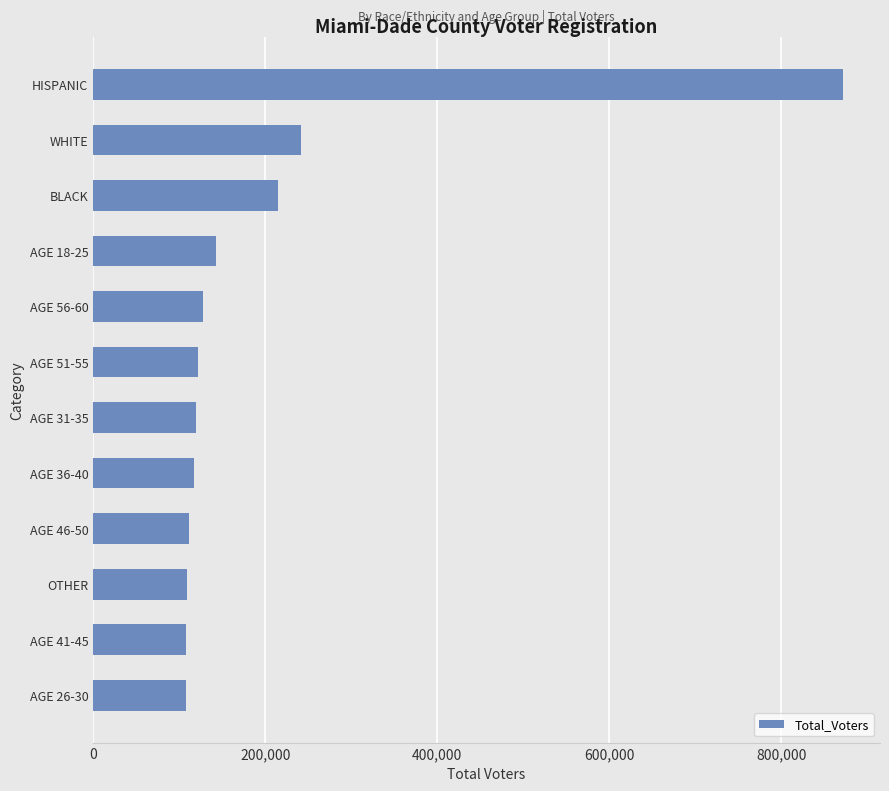

What is the difference between the maximum and minimum values?

763178